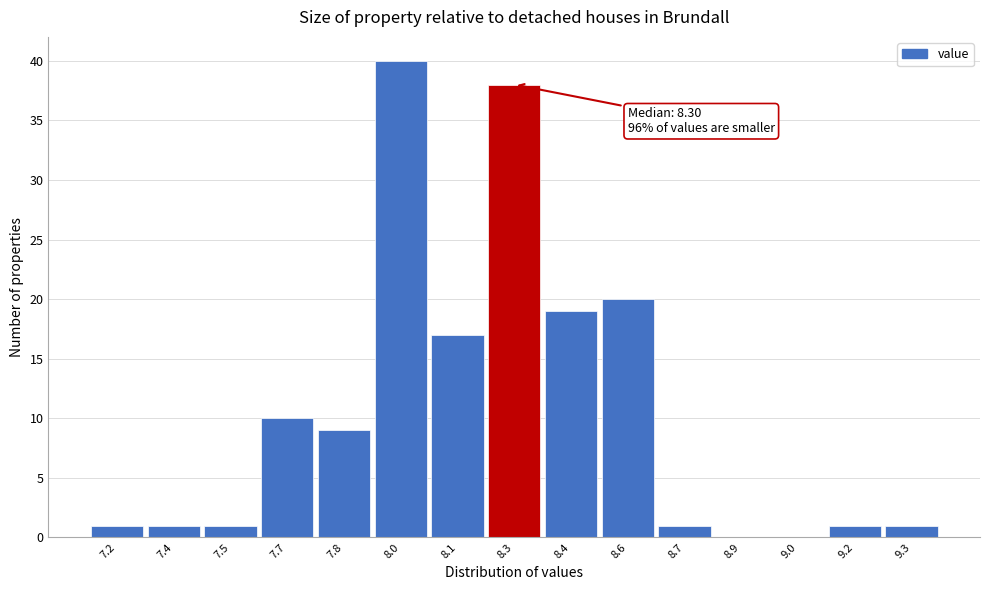

Reading right to left, transcribe all the data shown in this chart.

9.3=1	9.2=1	9.0=0	8.9=0	8.7=1	8.6=20	8.4=19	8.3=38	8.1=17	8.0=40	7.8=9	7.7=10	7.5=1	7.4=1	7.2=1